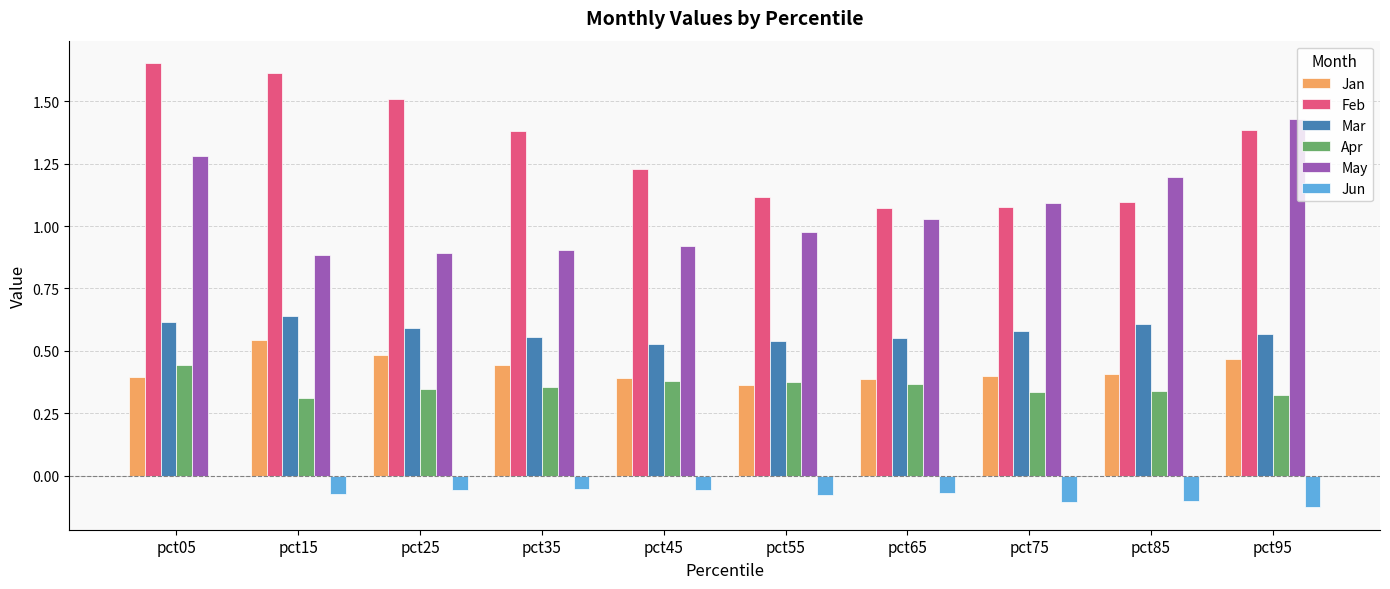

What is the sum of all Mar values?

5.8